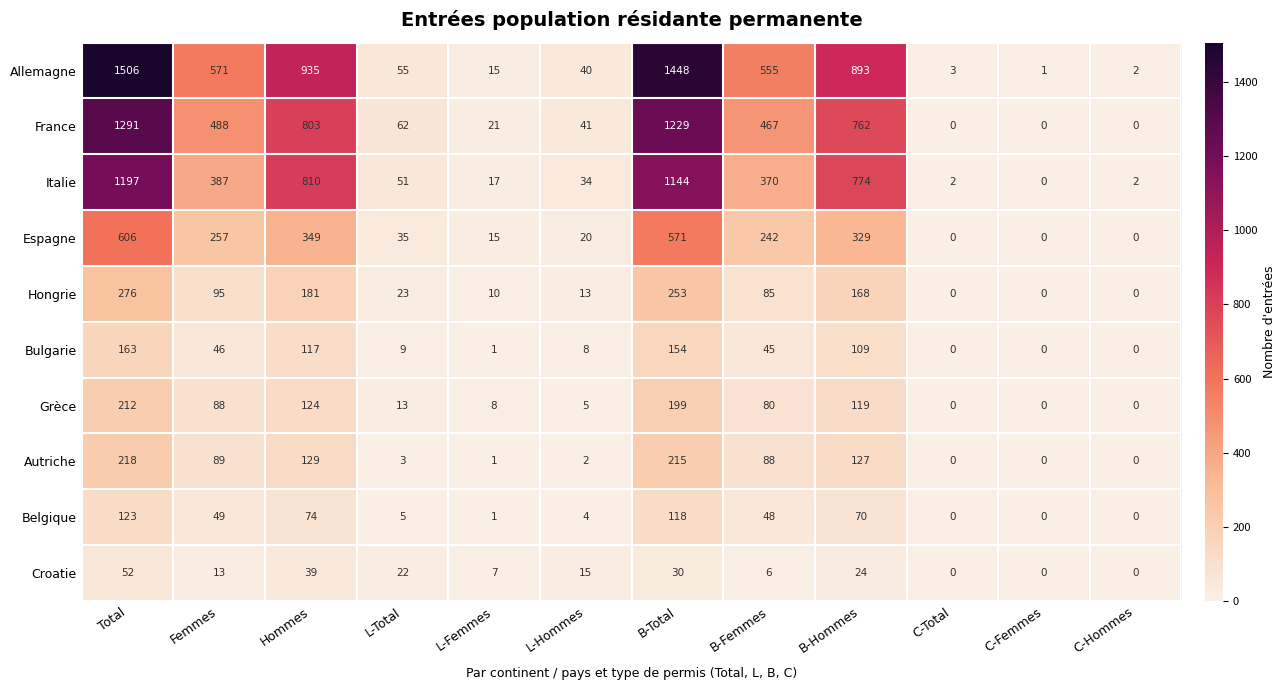

True or false: Grèce has a value of 119 at B-Hommes.

True